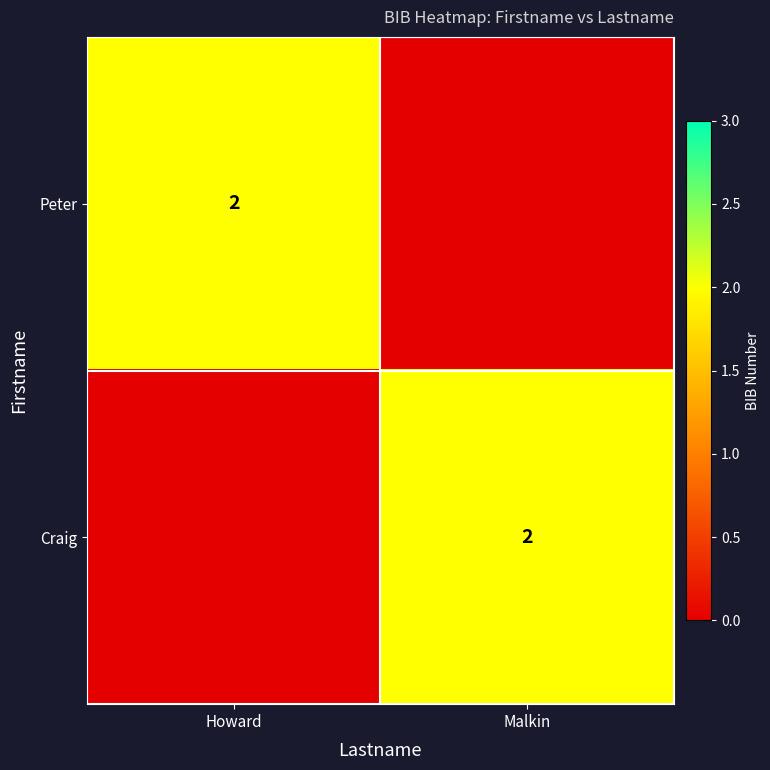

True or false: Craig has a value of 3 at Malkin.

False